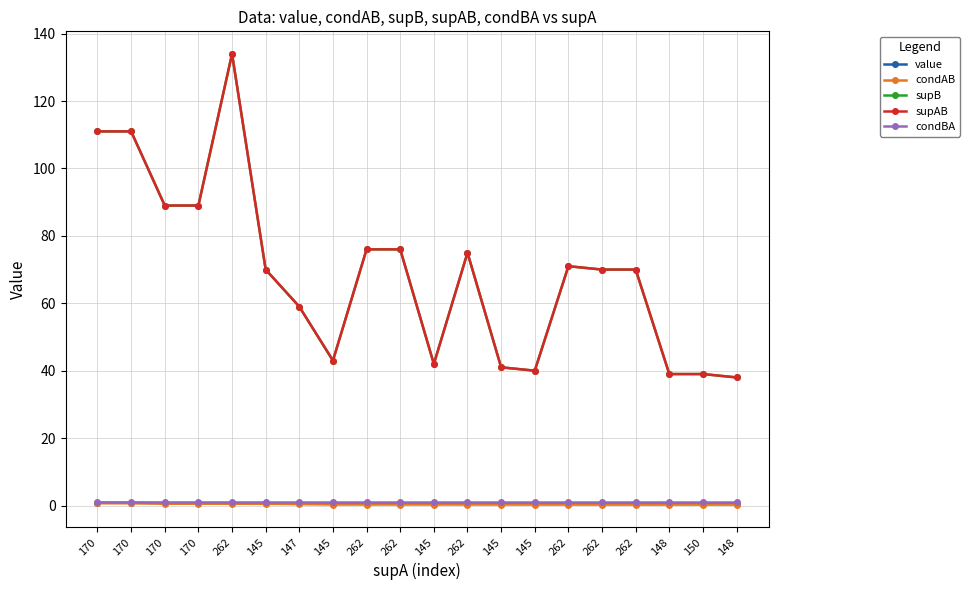

Reading right to left, transcribe all the data shown in this chart.

value: 0.5	0.5	0.5	0.5	0.5	0.5	0.5	0.5	0.5	0.5	0.5	0.5	0.5	0.6	0.7	0.7	0.7	0.7	0.8	0.8
condAB: 0.3	0.3	0.3	0.3	0.3	0.3	0.3	0.3	0.3	0.3	0.3	0.3	0.3	0.4	0.5	0.5	0.5	0.5	0.7	0.7
supB: 38.0	39.0	39.0	70.0	70.0	71.0	40.0	41.0	75.0	42.0	76.0	76.0	43.0	59.0	70.0	134.0	89.0	89.0	111.0	111.0
supAB: 38.0	39.0	39.0	70.0	70.0	71.0	40.0	41.0	75.0	42.0	76.0	76.0	43.0	59.0	70.0	134.0	89.0	89.0	111.0	111.0
condBA: 1.0	1.0	1.0	1.0	1.0	1.0	1.0	1.0	1.0	1.0	1.0	1.0	1.0	1.0	1.0	1.0	1.0	1.0	1.0	1.0